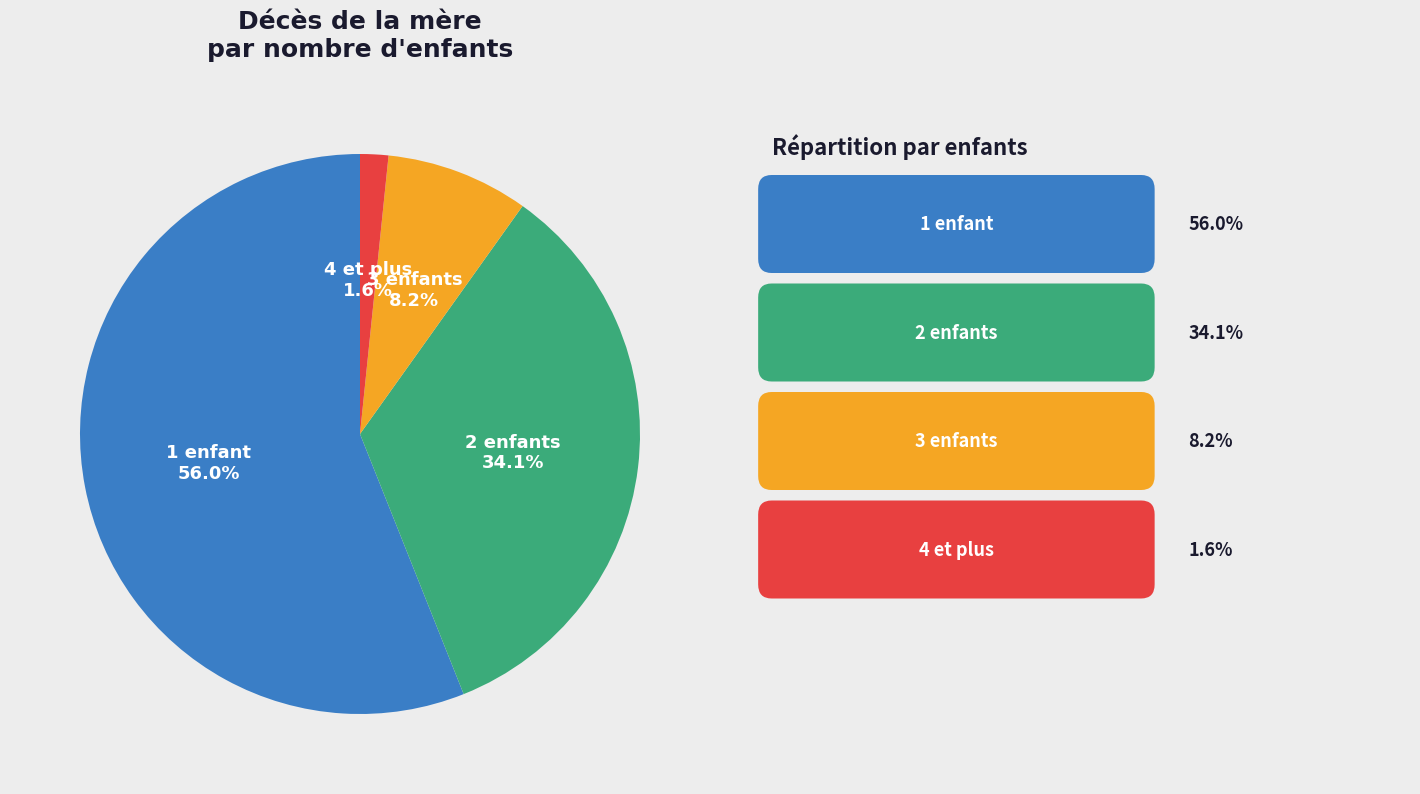

How many segments does this pie chart have?

4